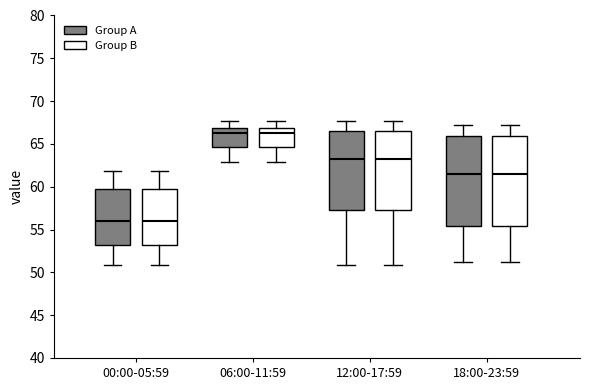

Reading left to right, read every box against the y-axis: the position of its median line, the range the box covers, and the ends of its whiskers. The values are not printed on the chart, so give them approximately, as read against the axis.

00:00-05:59 (Group A): median 56.0, box 53.0 to 59.5, whiskers 51.0 to 62.0
00:00-05:59 (Group B): median 56.0, box 53.0 to 59.5, whiskers 51.0 to 62.0
06:00-11:59 (Group A): median 66.5, box 64.5 to 67.0, whiskers 63.0 to 67.5
06:00-11:59 (Group B): median 66.5, box 64.5 to 67.0, whiskers 63.0 to 67.5
12:00-17:59 (Group A): median 63.0, box 57.0 to 66.5, whiskers 51.0 to 67.5
12:00-17:59 (Group B): median 63.0, box 57.0 to 66.5, whiskers 51.0 to 67.5
18:00-23:59 (Group A): median 61.5, box 55.5 to 66.0, whiskers 51.0 to 67.0
18:00-23:59 (Group B): median 61.5, box 55.5 to 66.0, whiskers 51.0 to 67.0